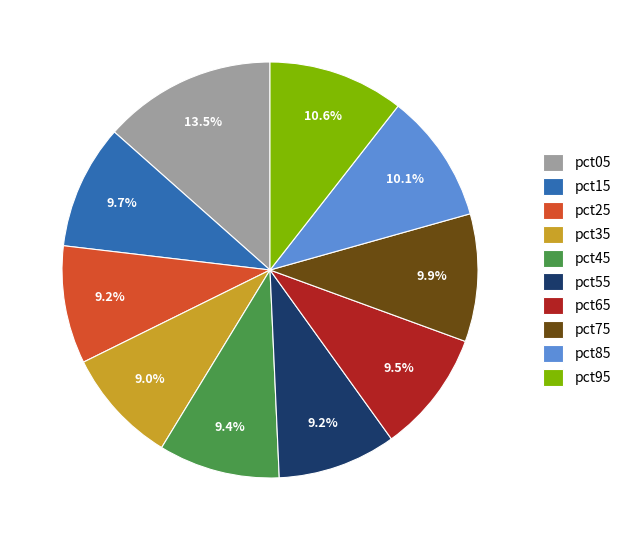

Which slice is the largest?

pct05